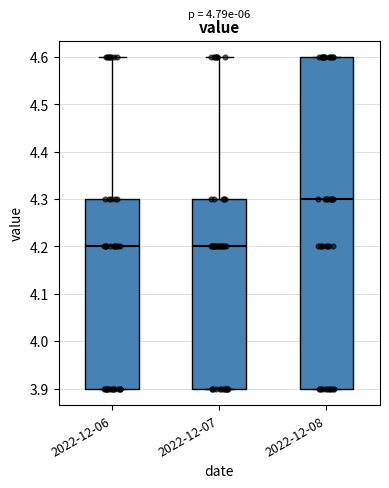

Reading left to right, read every box against the y-axis: the position of its median line, the range the box covers, and the ends of its whiskers. The values are not printed on the chart, so give them approximately, as read against the axis.

2022-12-06: median 4.2, box 3.9 to 4.3, whiskers 3.9 to 4.6
2022-12-07: median 4.2, box 3.9 to 4.3, whiskers 3.9 to 4.6
2022-12-08: median 4.3, box 3.9 to 4.6, whiskers 3.9 to 4.6